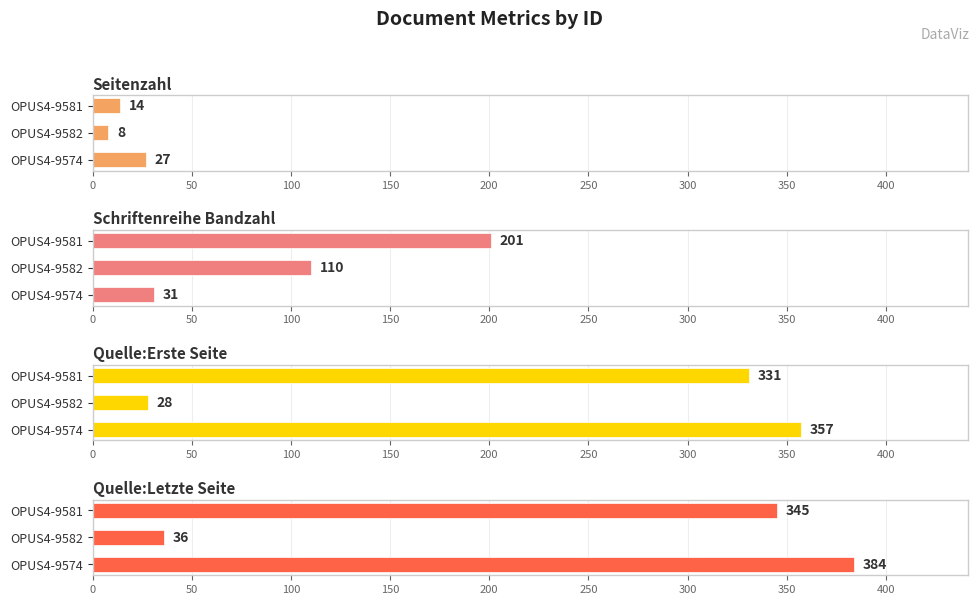

How many series are shown in this chart?

4